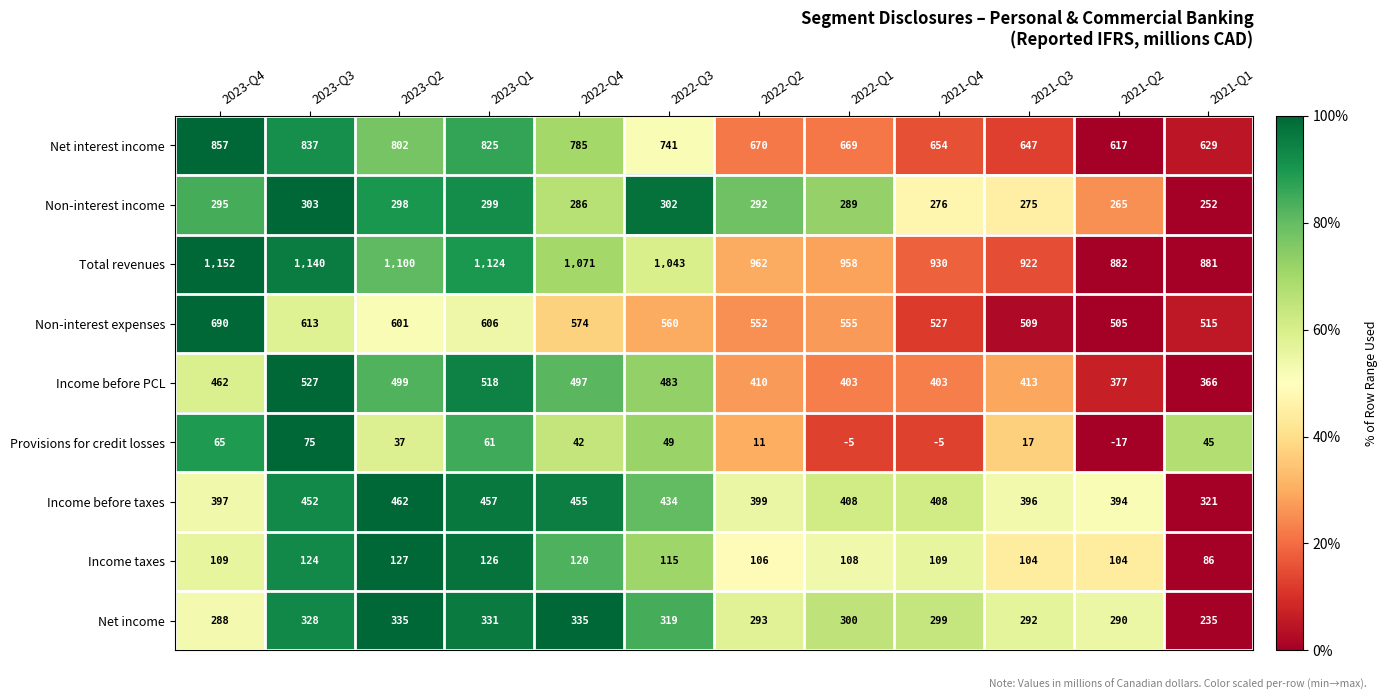

What is the difference between the highest and lowest values at 2022-Q1?

963